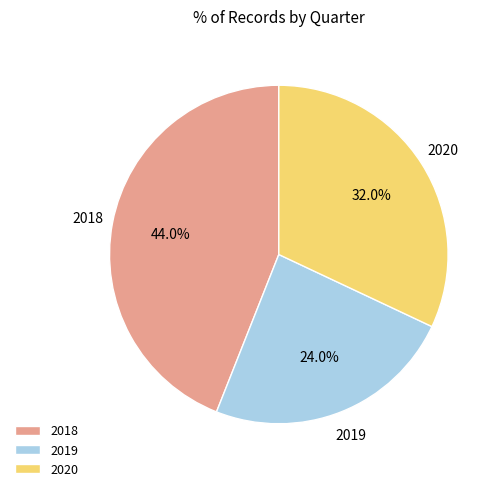

Which slice is the smallest?

2019